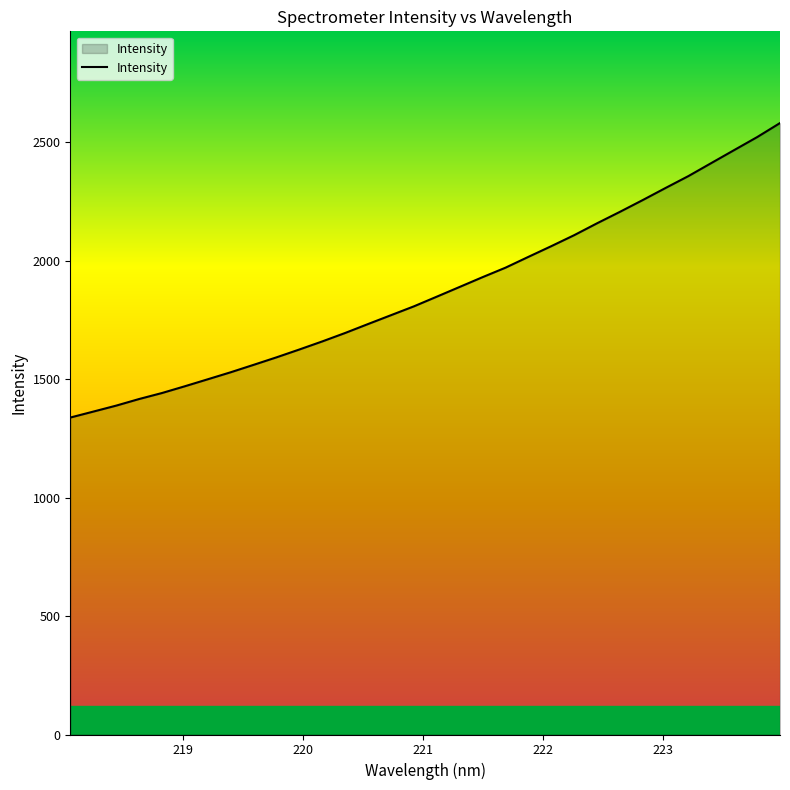

How many distinct data groups are displayed?

1